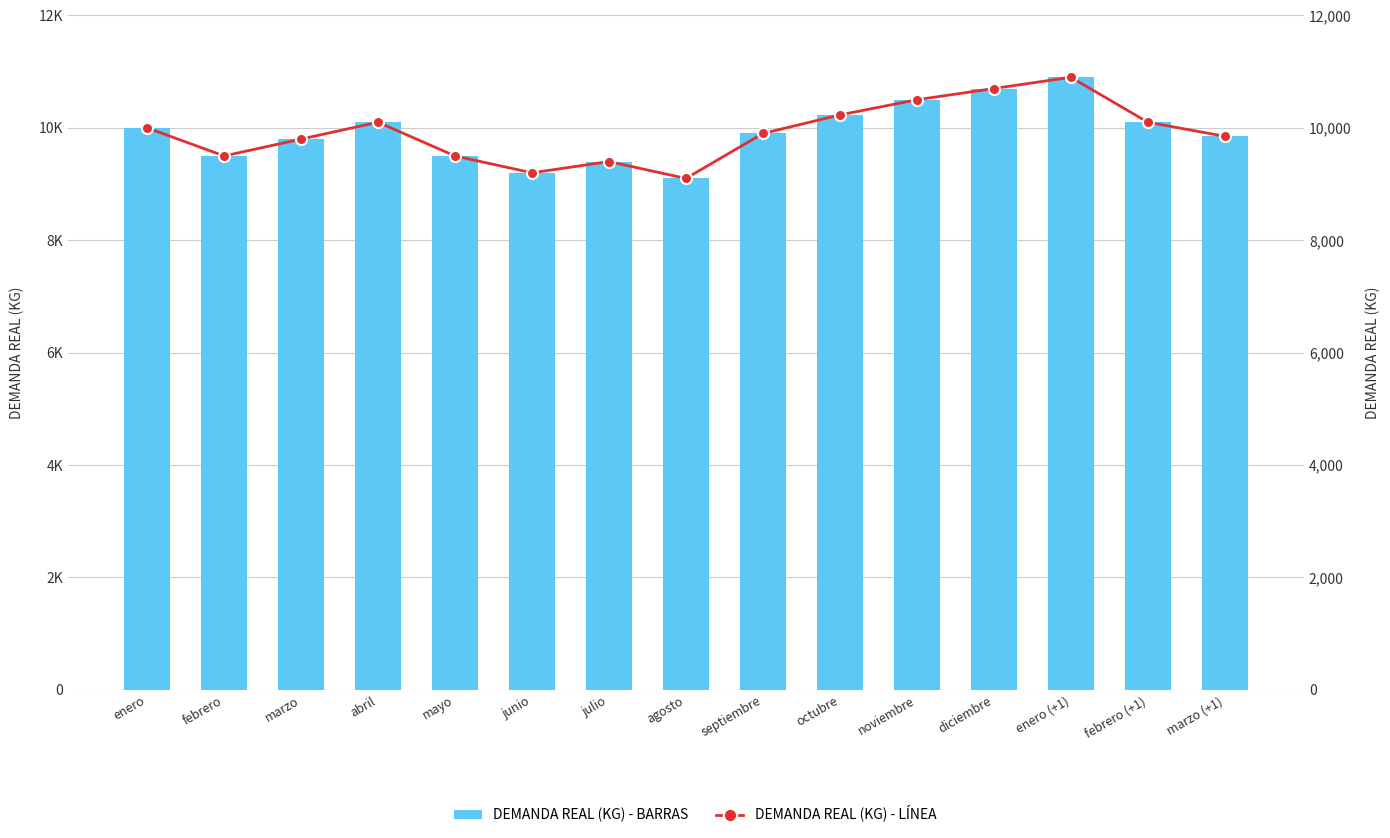

What is the minimum value for demanda real (kg)?

9100